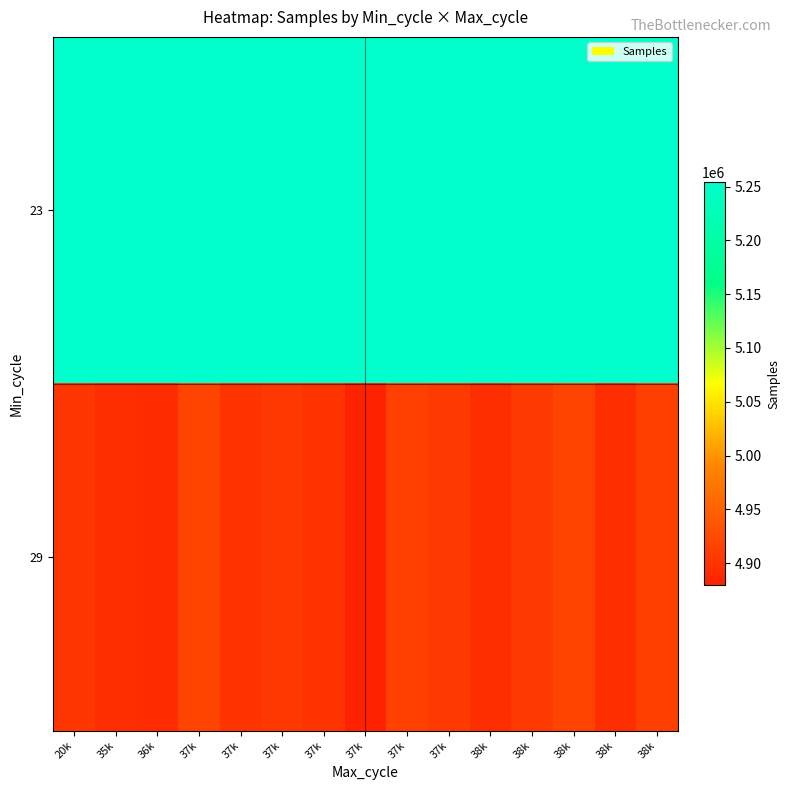

At how many categories does at least one series exceed 5001916?

15